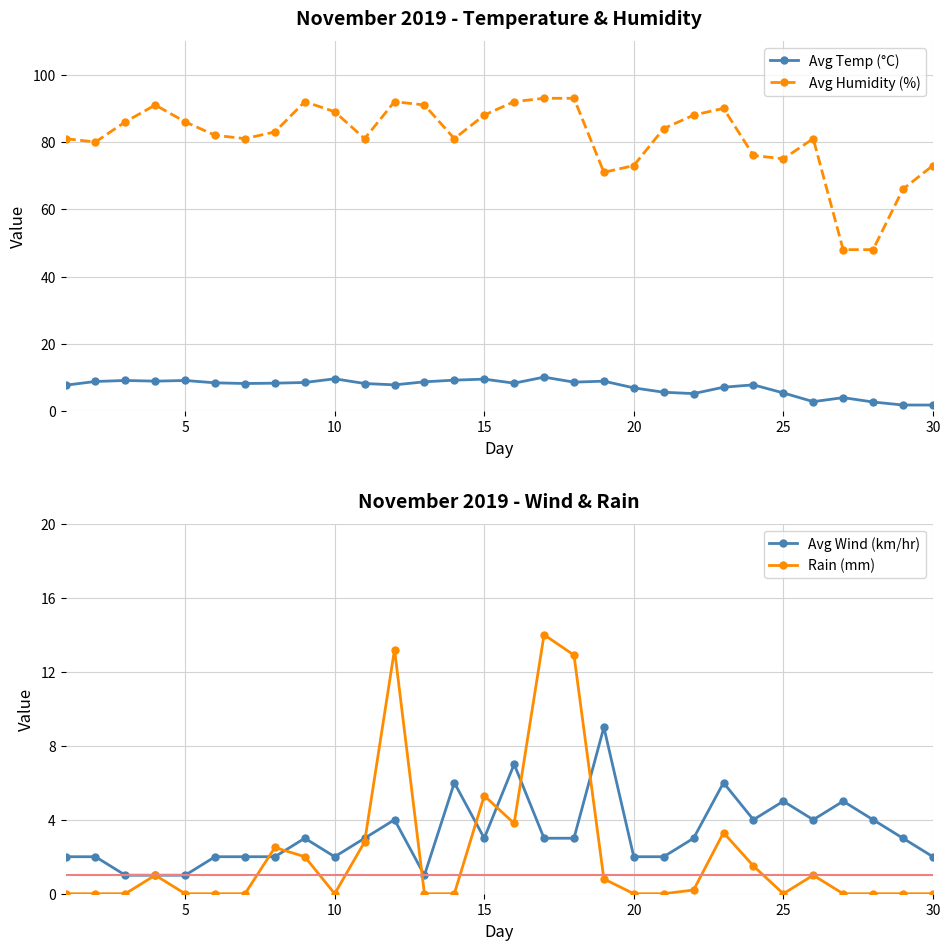

How many values in the Rain (mm) series exceed 0?

14